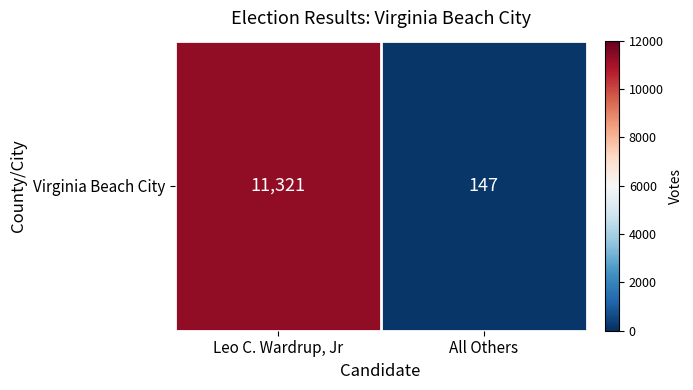

Reading left to right, what are all the values shown in this chart?

11321	147